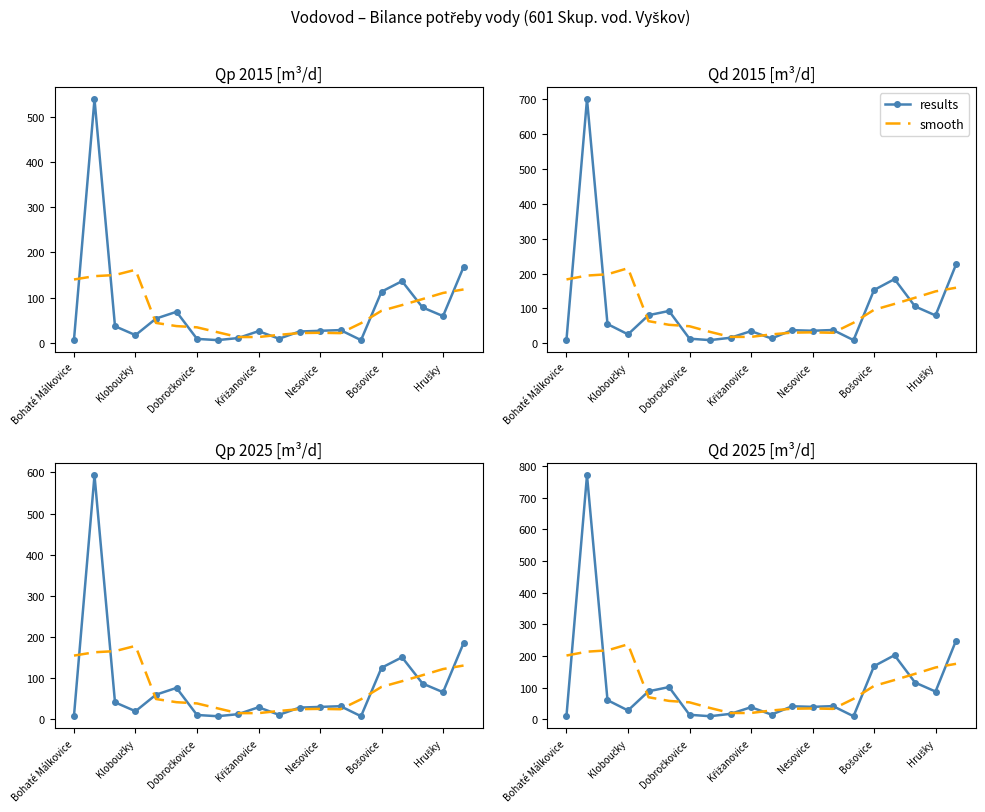

Reading left to right, list all the values displayed in this chart.

results: 12.1	771.0	60.9	28.4	88.8	102.2	14.7	10.2	17.6	38.6	15.3	41.6	39.7	42.0	10.1	168.3	202.8	116.6	88.1	249.0
smooth: 201.8	214.0	218.1	237.3	70.1	58.5	54.0	36.2	20.3	20.4	28.3	33.8	34.7	33.4	65.1	105.8	124.5	143.9	164.1	175.6